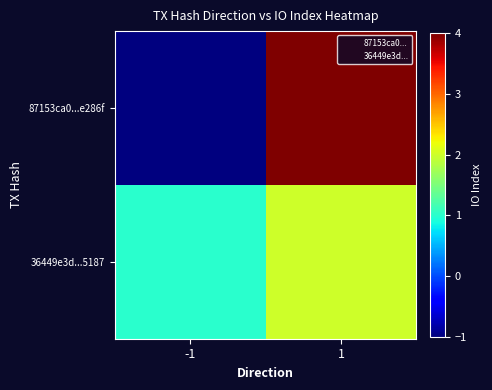

Rank the series by their maximum value, from lowest to highest.

36449e3d...5187, 87153ca0...e286f